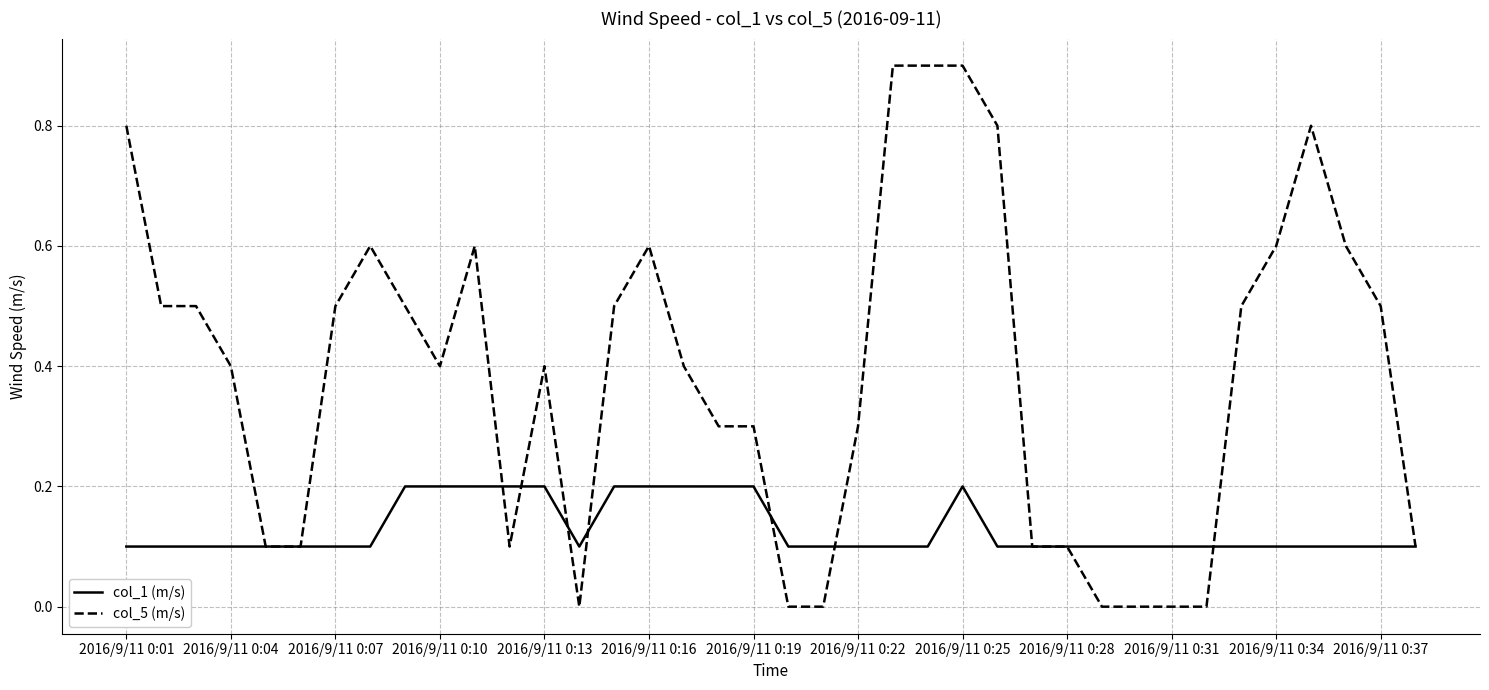

True or false: col_5 (m/s) has more than 1 interior local peaks.

True